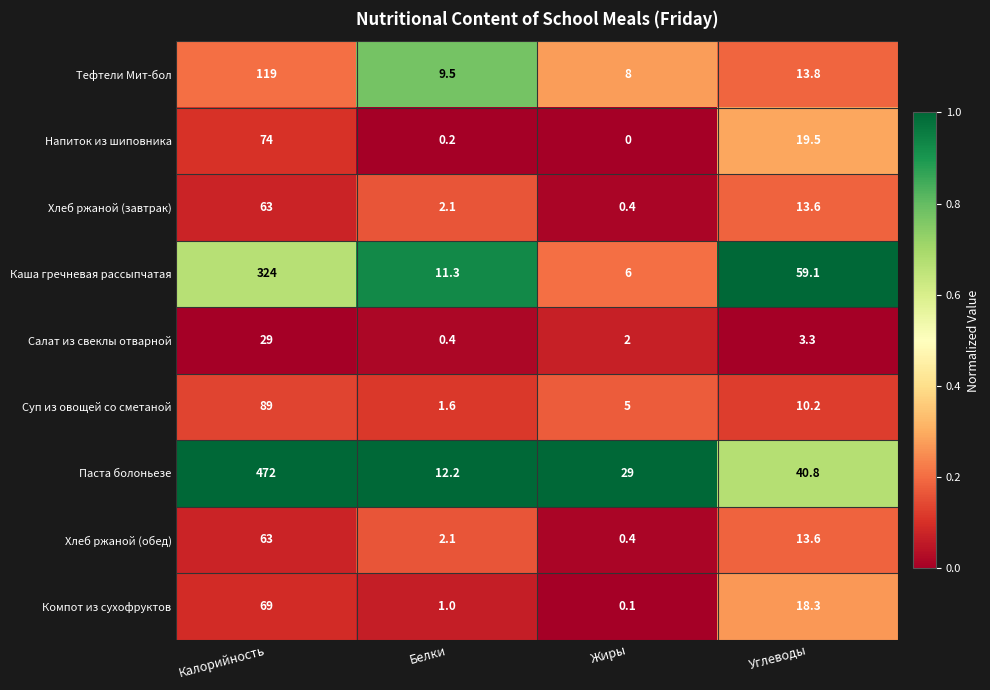

Which label corresponds to the smallest value in the chart?

Жиры